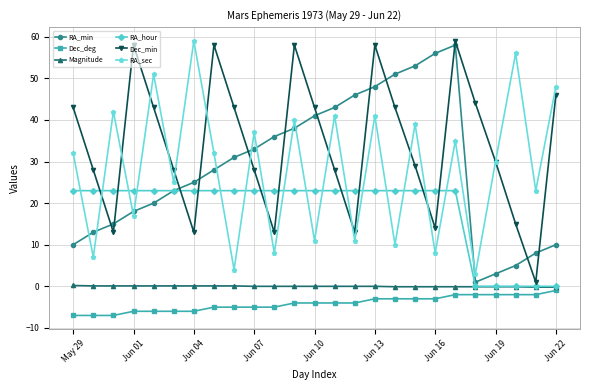

How many series are shown in this chart?

6